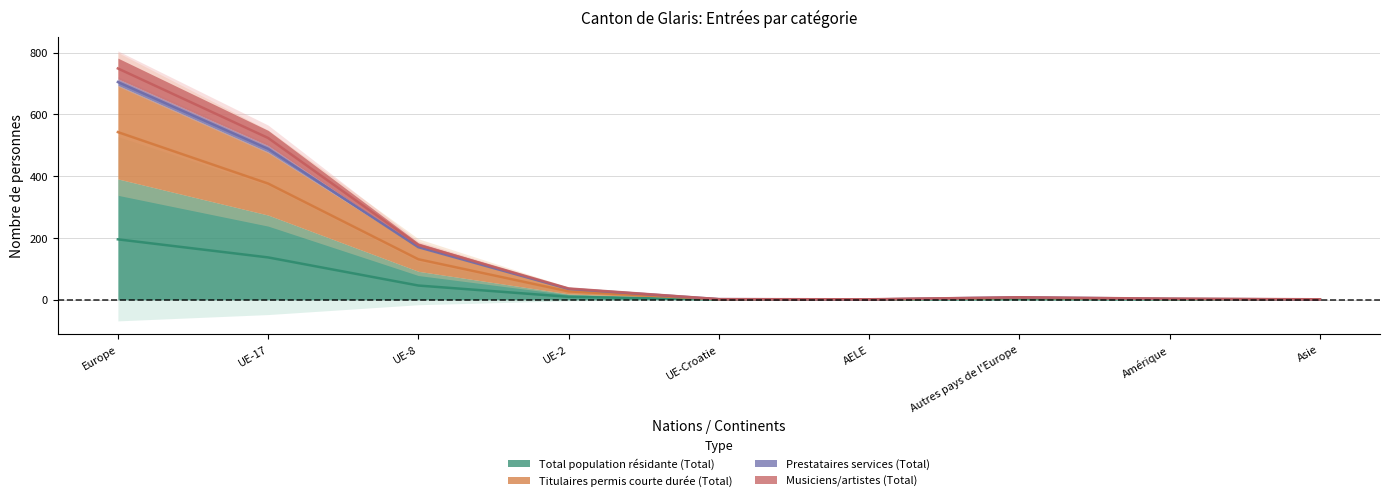

What is the label of the 3rd point from the left?

UE-8